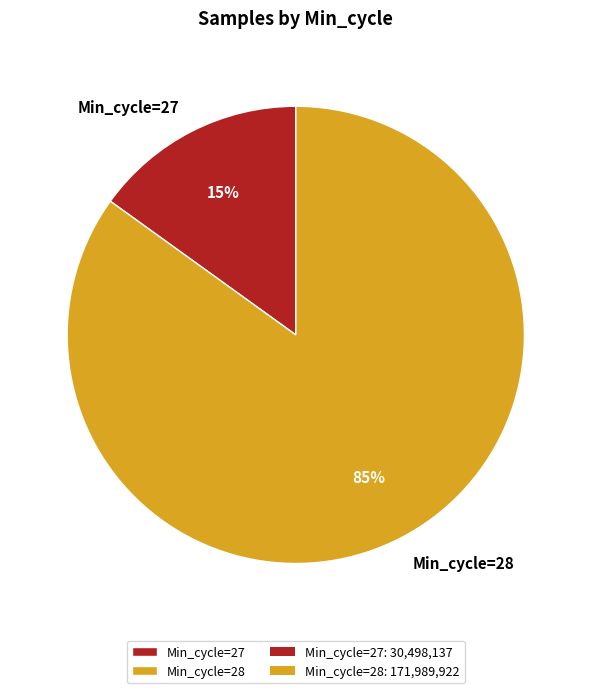

To the nearest percent, what is the combined percentage of Min_cycle=27 and Min_cycle=28?

100%